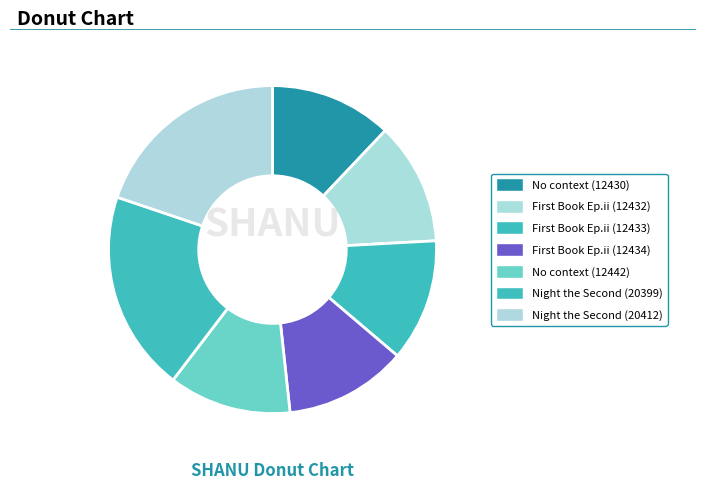

To the nearest percent, what is the difference between the largest and smallest slice percentages?

8%